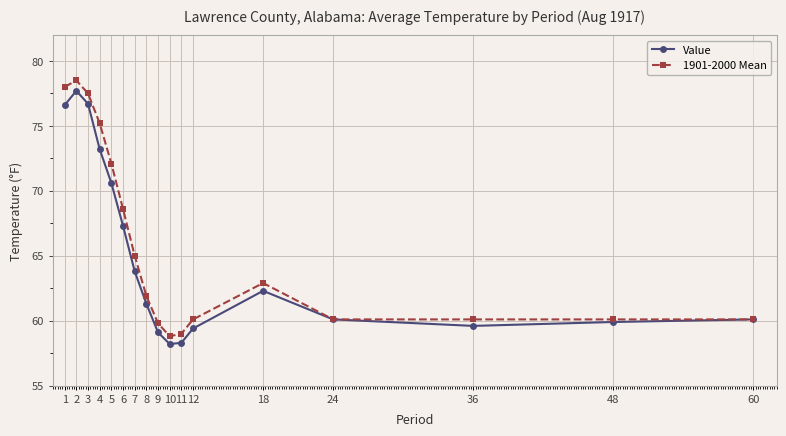

What is the minimum value for 1901-2000 Mean?

58.8